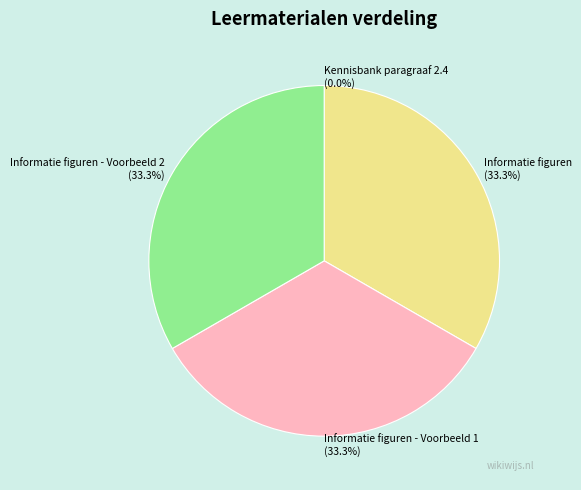

Does Informatie figuren represent more than half of the total?

No